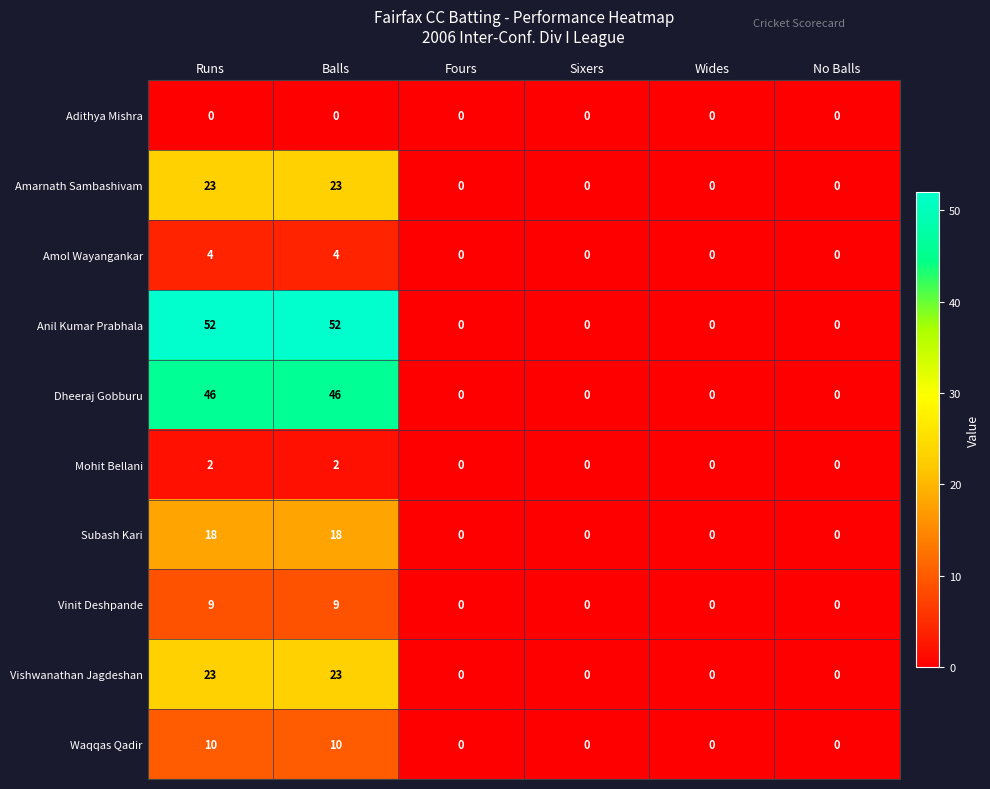

What is the difference between the Vishwanathan Jagdeshan values at Runs and Fours?

23